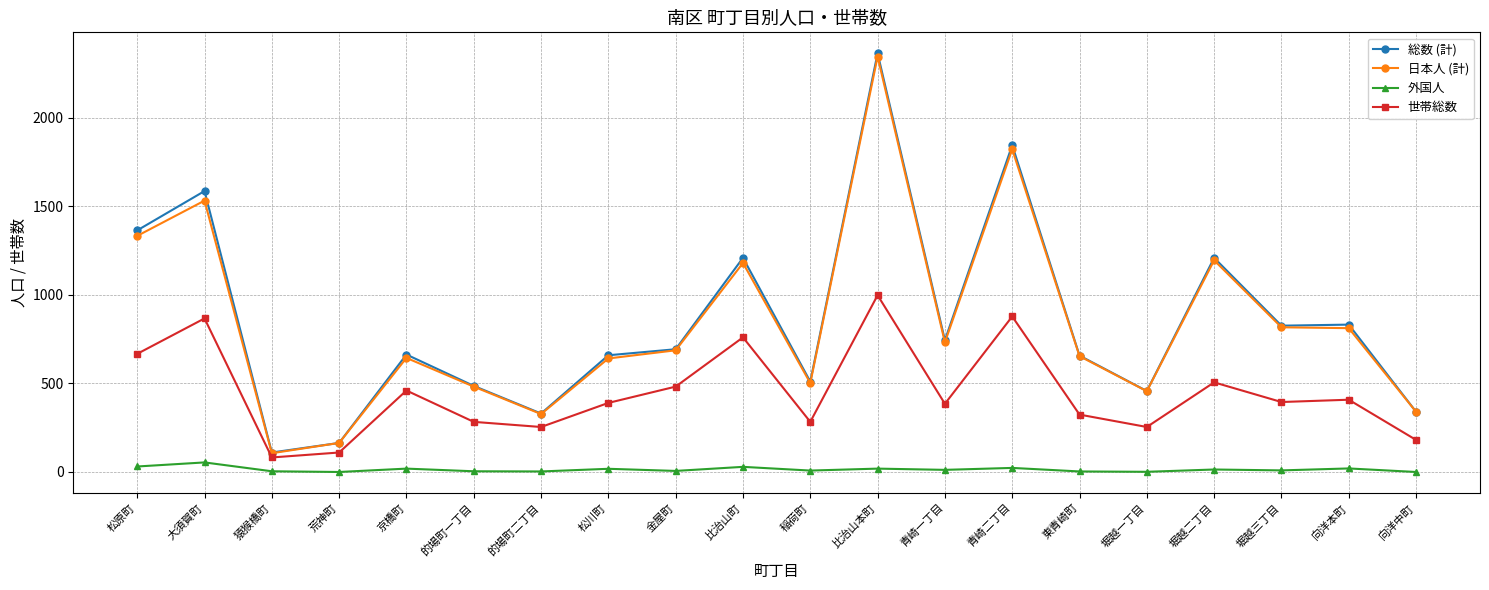

In 外国人, how many points are lower than both neighbors (excluding endpoints)?

7